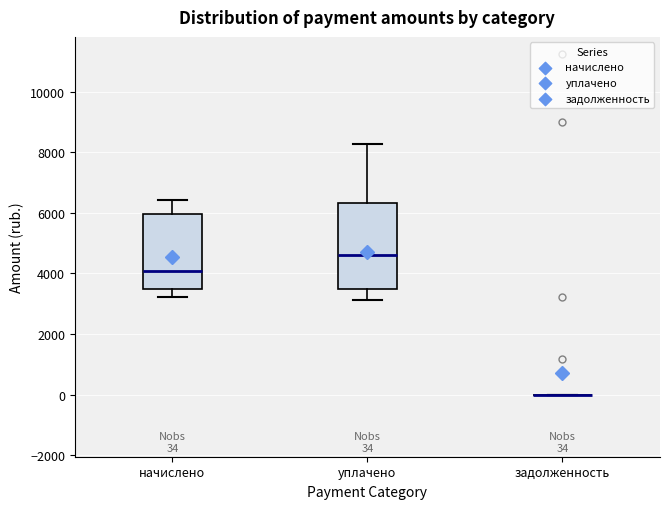

Which box is the tallest, from its lower edge to its upper edge?

уплачено